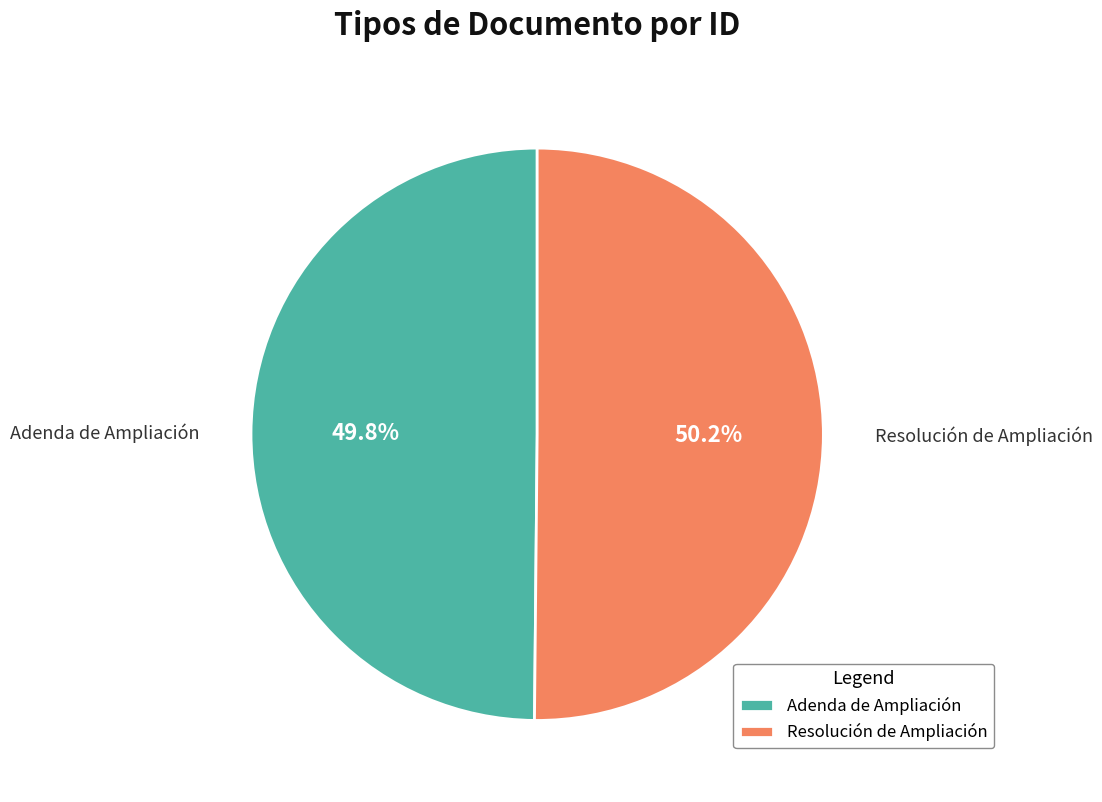

Count the number of slices in the pie.

2